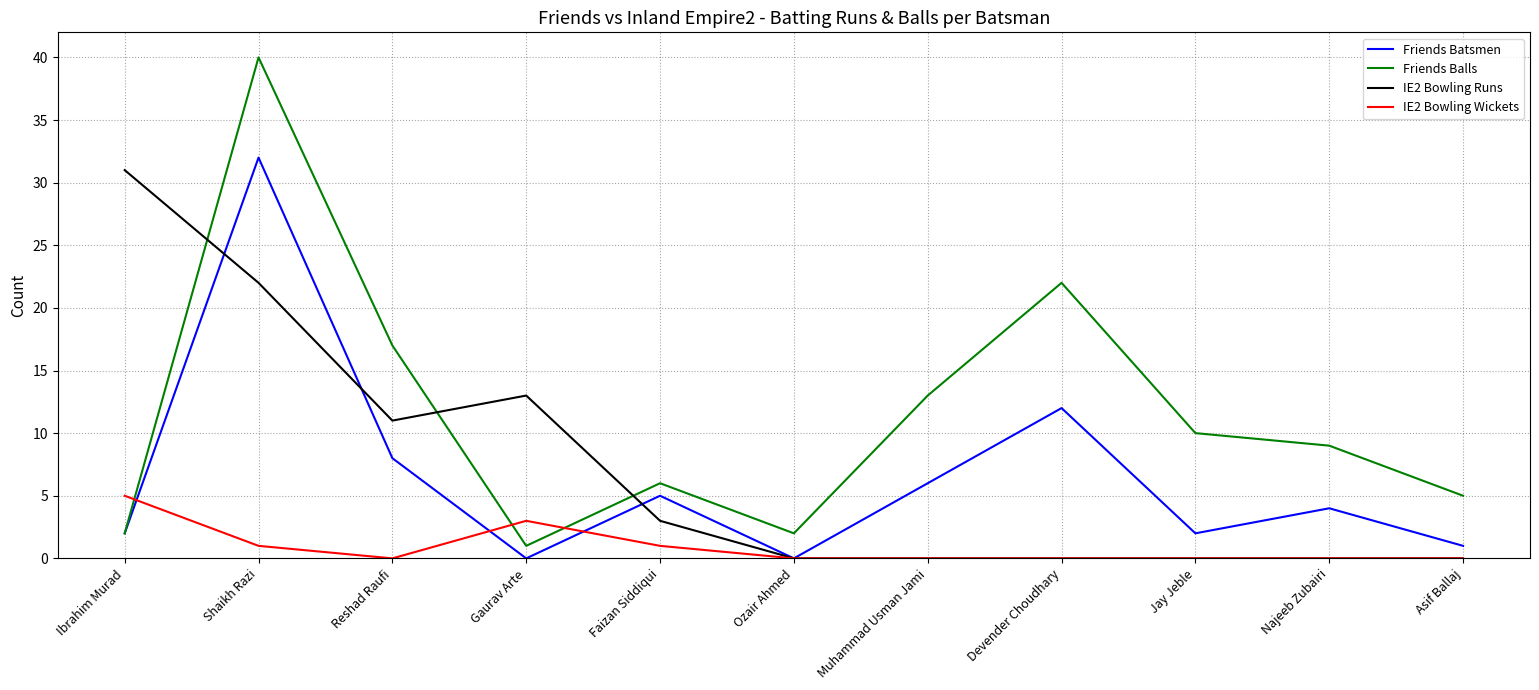

Reading left to right, transcribe all the data shown in this chart.

Friends Batsmen: 2	32	8	0	5	0	6	12	2	4	1
Friends Balls: 2	40	17	1	6	2	13	22	10	9	5
IE2 Bowling Runs: 31	22	11	13	3	0	0	0	0	0	0
IE2 Bowling Wickets: 5	1	0	3	1	0	0	0	0	0	0